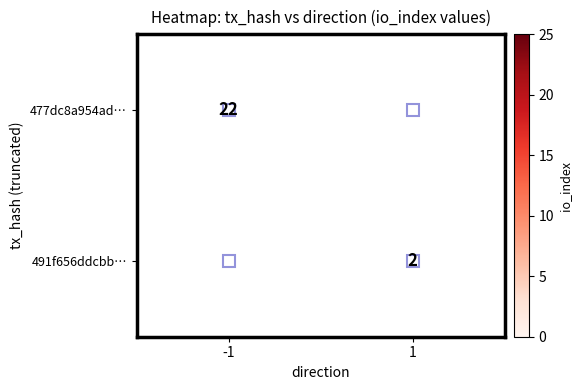

Is the value of 477dc8a954ad… at -1 greater than the value of 491f656ddcbb… at 1?

Yes